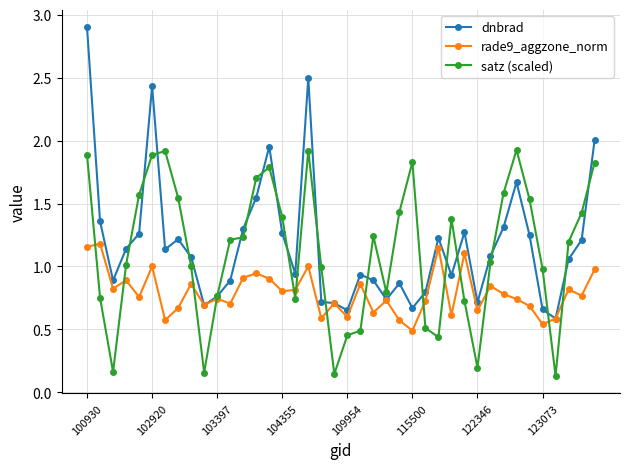

What is the greatest value displayed?

2.9